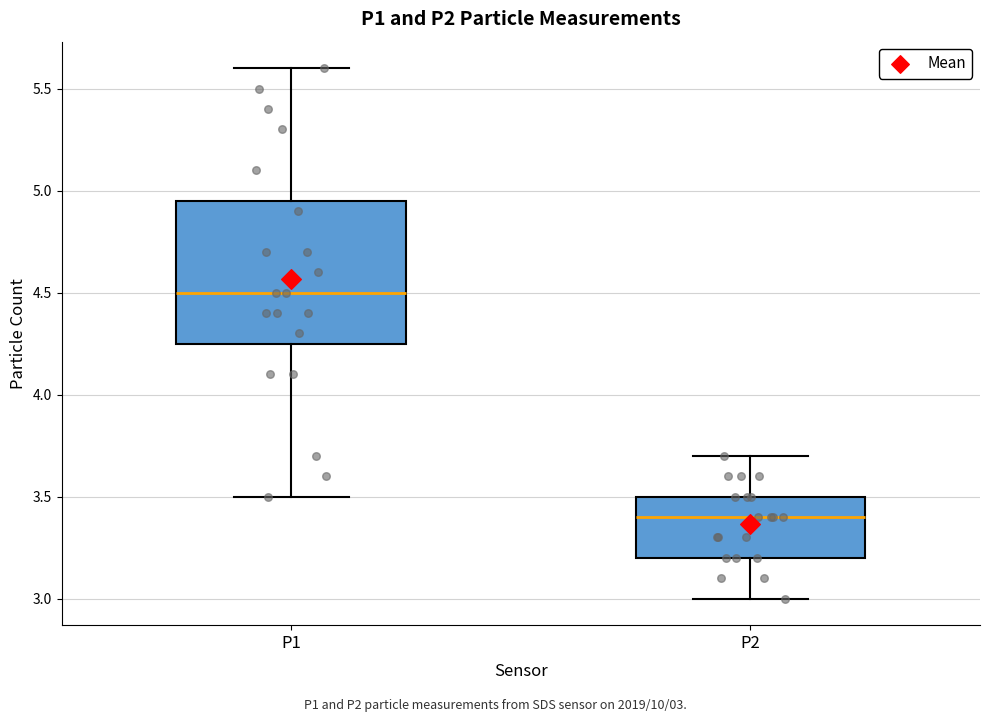

Reading left to right, read every box against the y-axis: the position of its median line, the range the box covers, and the ends of its whiskers. The values are not printed on the chart, so give them approximately, as read against the axis.

P1: median 4.50, box 4.25 to 4.95, whiskers 3.50 to 5.60
P2: median 3.40, box 3.20 to 3.50, whiskers 3.00 to 3.70